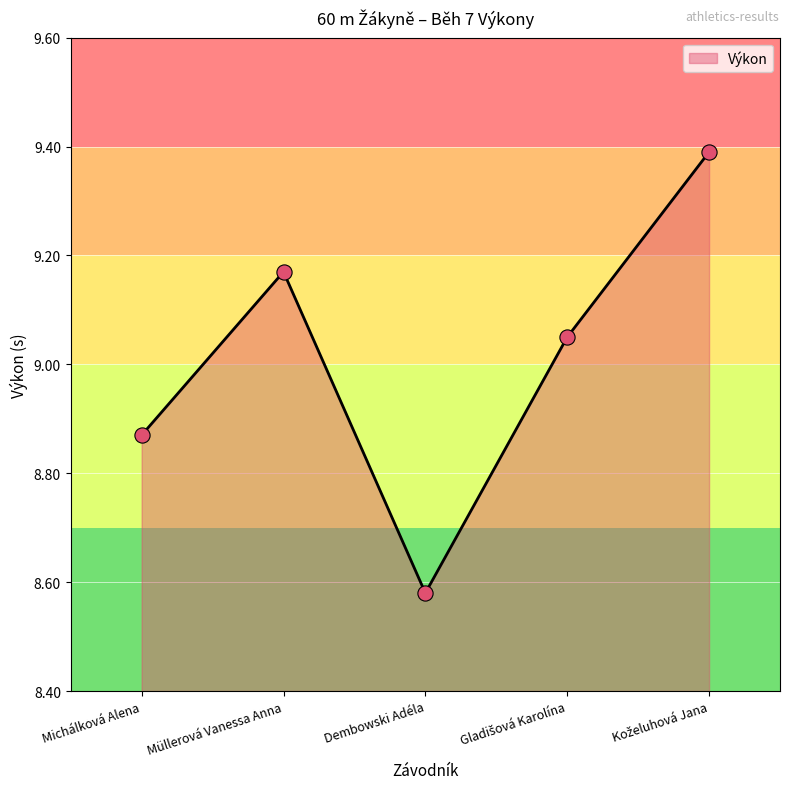

Between Dembowski Adéla and Michálková Alena, which is larger?

Michálková Alena